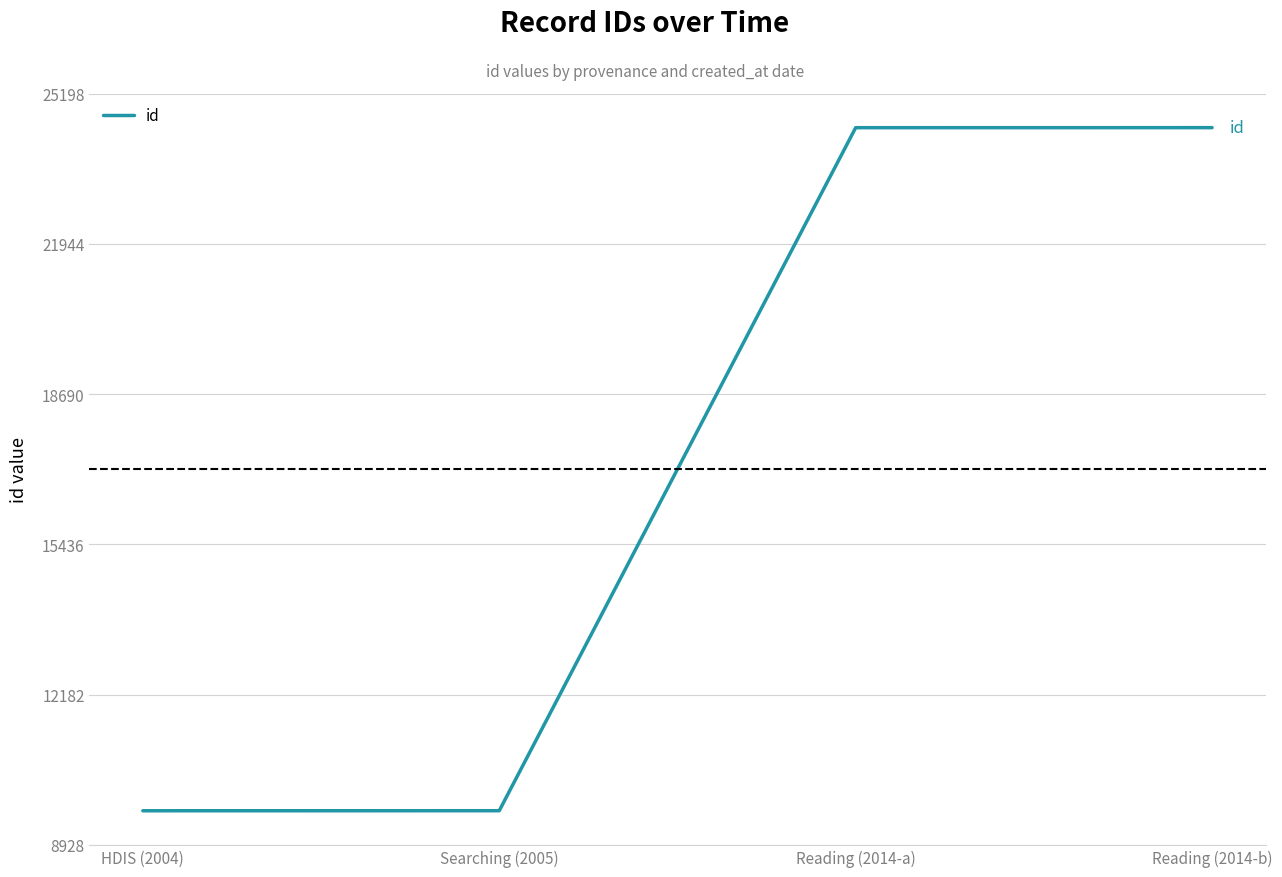

What is the greatest value displayed?

24458